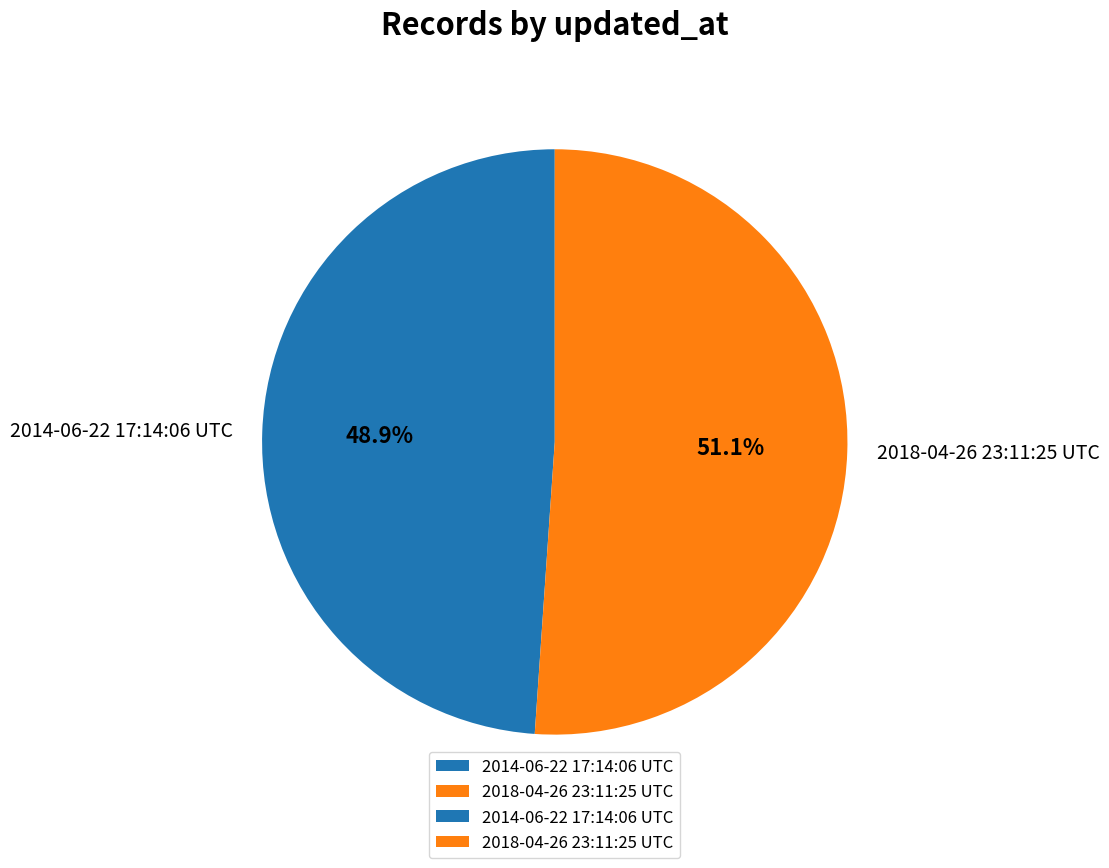

Is it true that 2018-04-26 23:11:25 UTC is 51% of the pie?

True